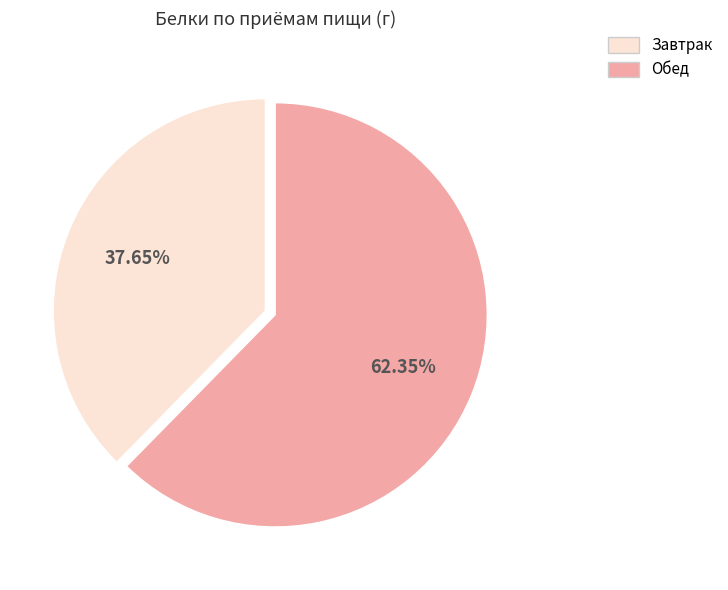

Is there a majority slice in this chart?

Yes